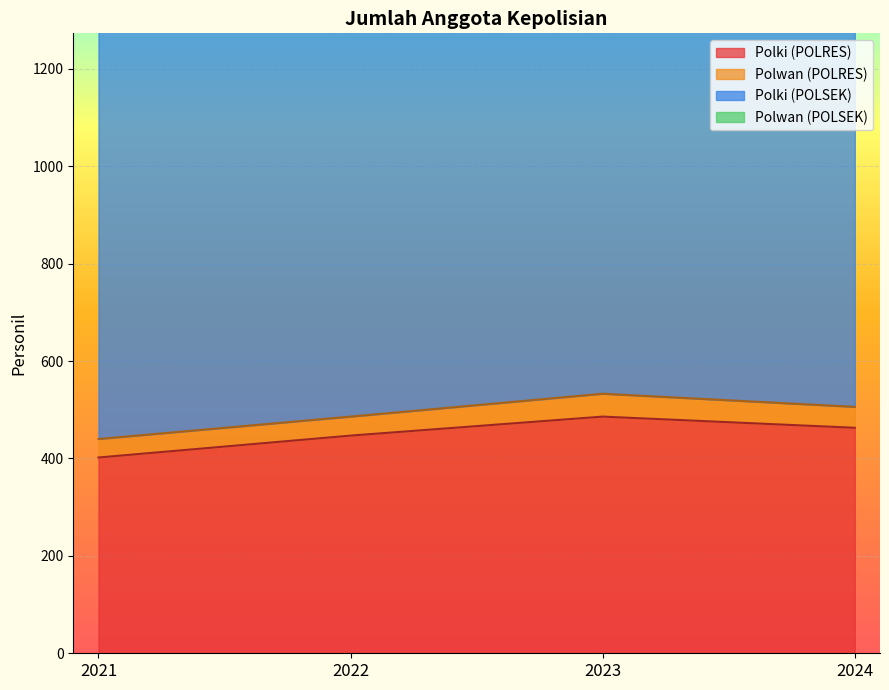

True or false: Polwan (POLRES) and Polki (POLSEK) cross at least once.

False